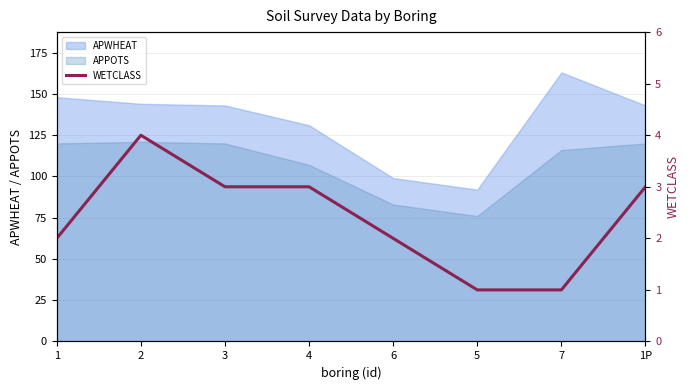

How many points are higher than both their immediate neighbors (excluding endpoints)?

1